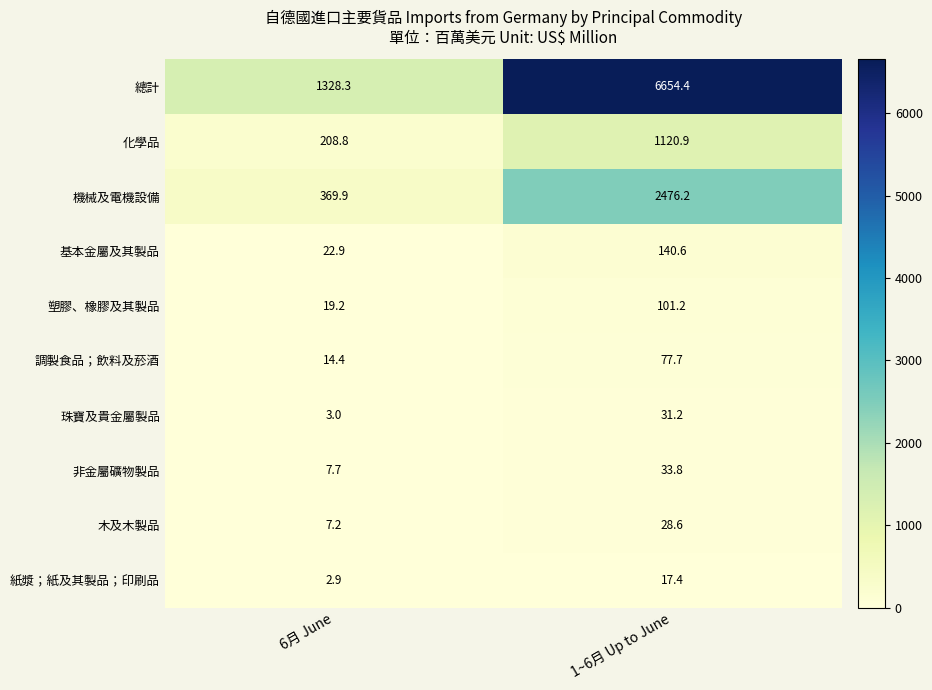

Where does the 基本金屬及其製品 series first go above 140?

1~6月 Up to June